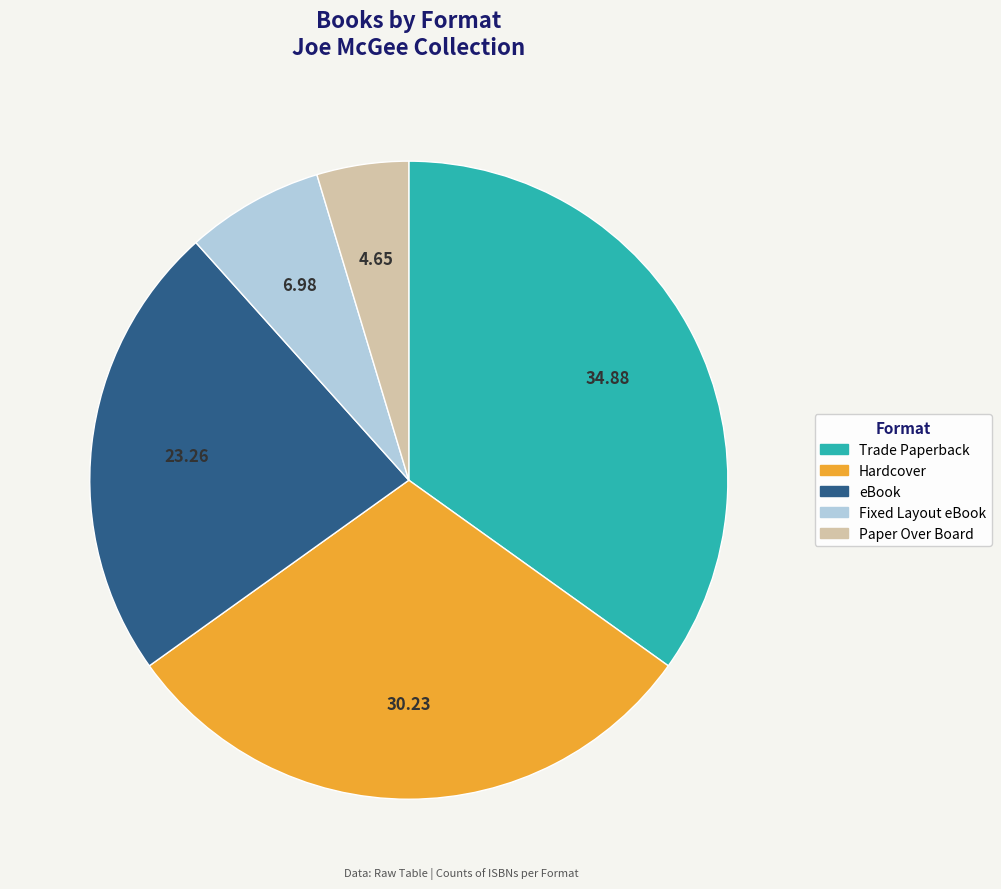

Is the sum of Fixed Layout eBook and eBook greater than half?

No